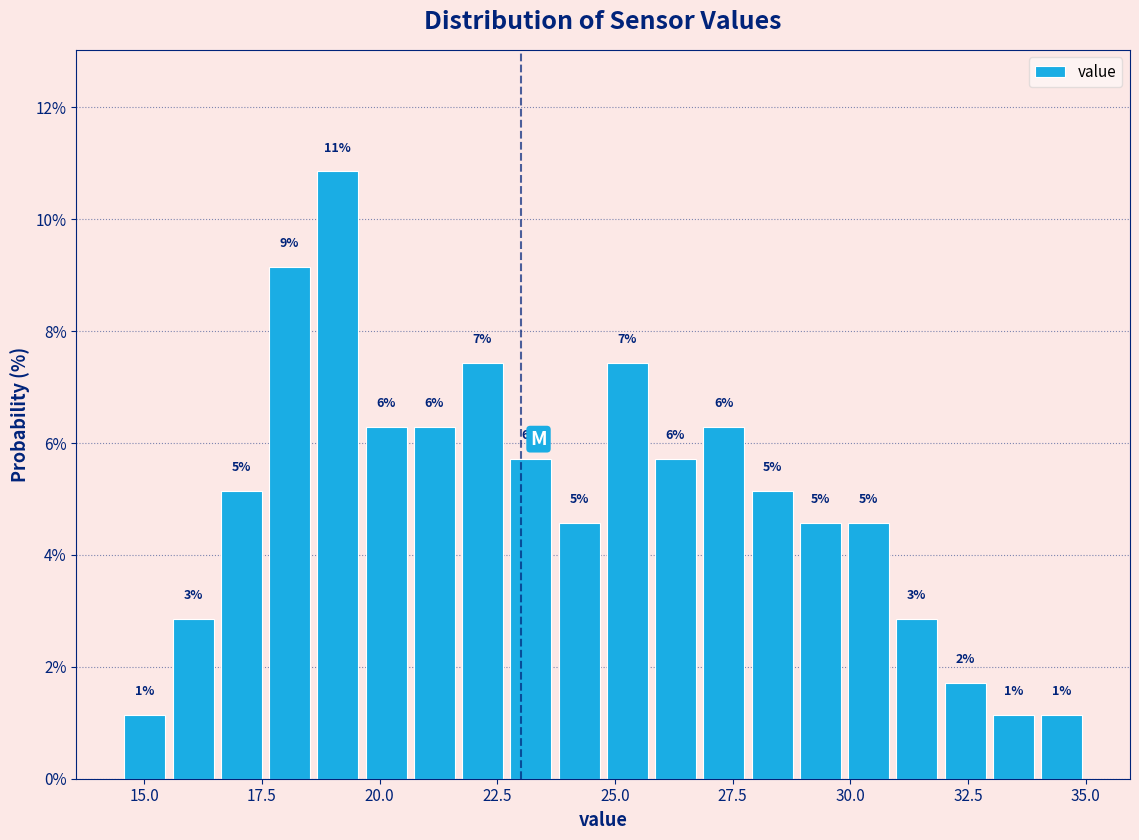

Around what value on the x-axis is the tallest bar? Give the approximate position of its centre, as read against the axis.

19.0